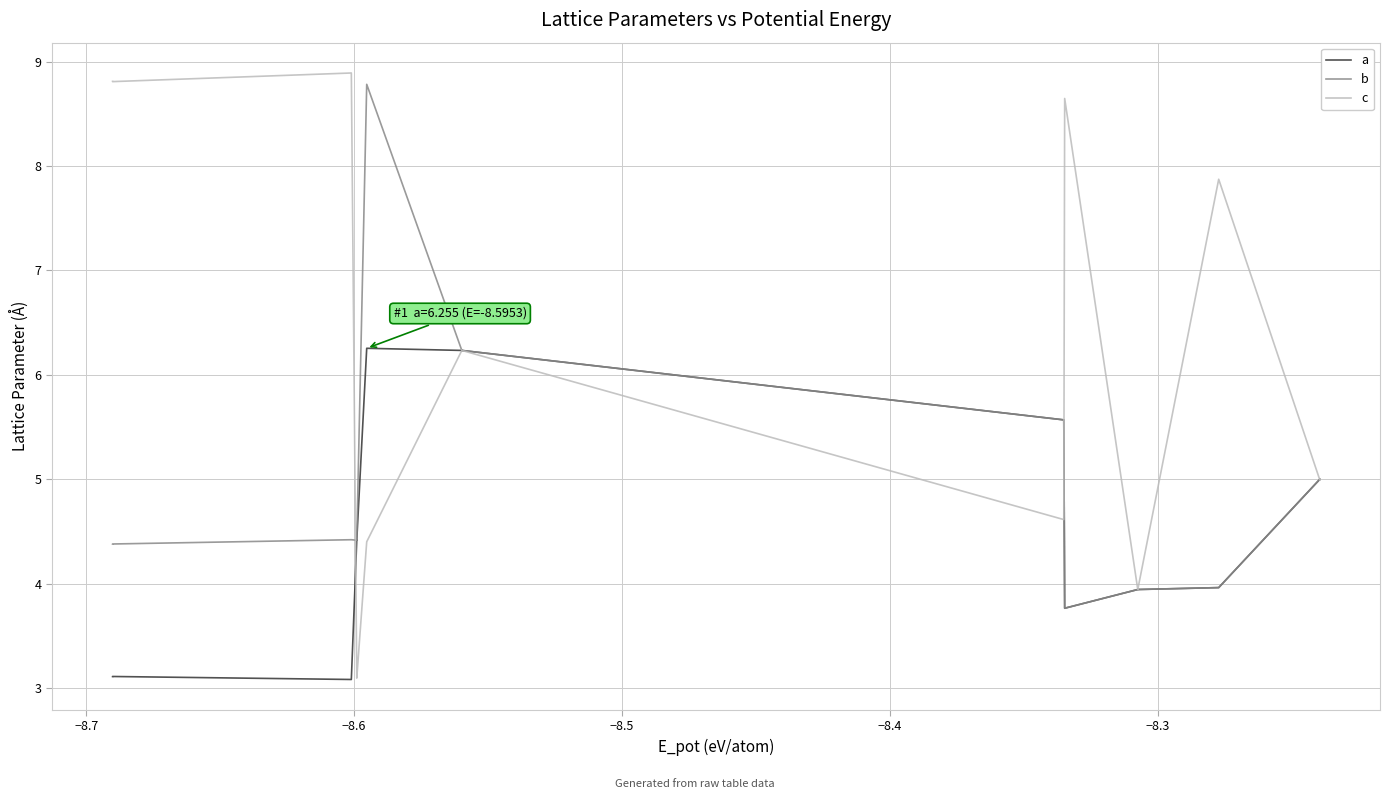

Which series has the largest total across all categories?

c